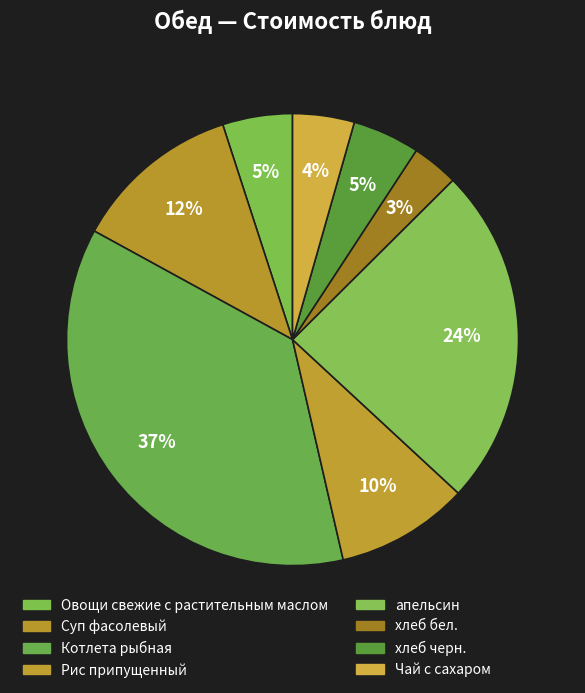

To the nearest percent, what percentage of the pie is хлеб черн.?

5%